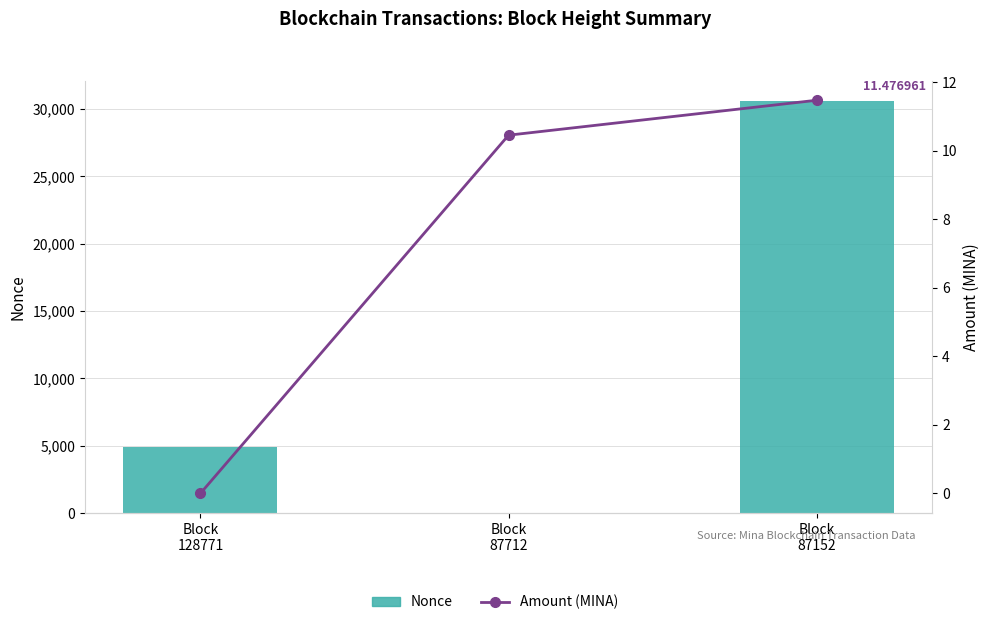

What are all the series names shown in the legend?

Nonce, Amount (MINA)